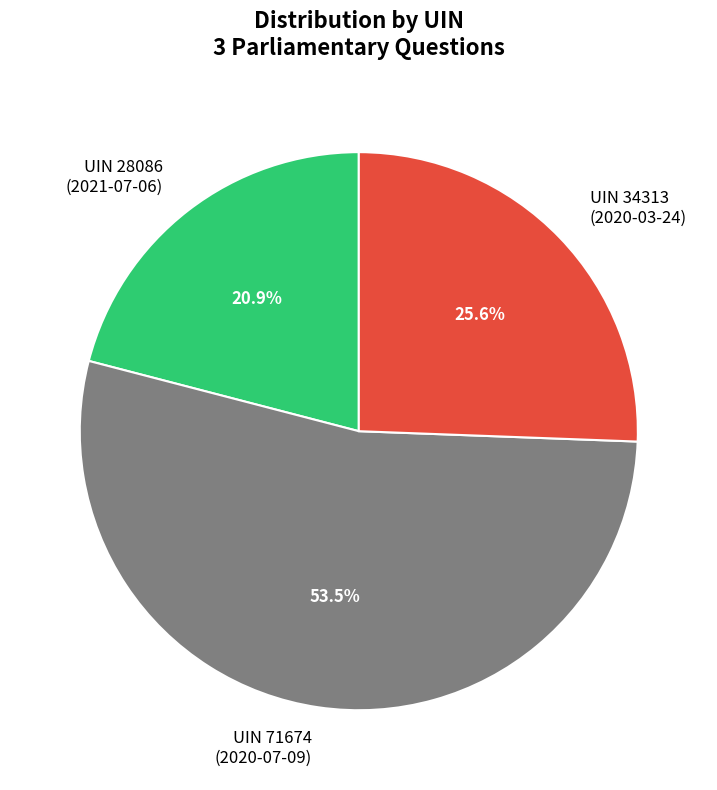

What is the ratio of the value at UIN 71674 (2020-07-09) to the value at UIN 28086 (2021-07-06)?

2.6